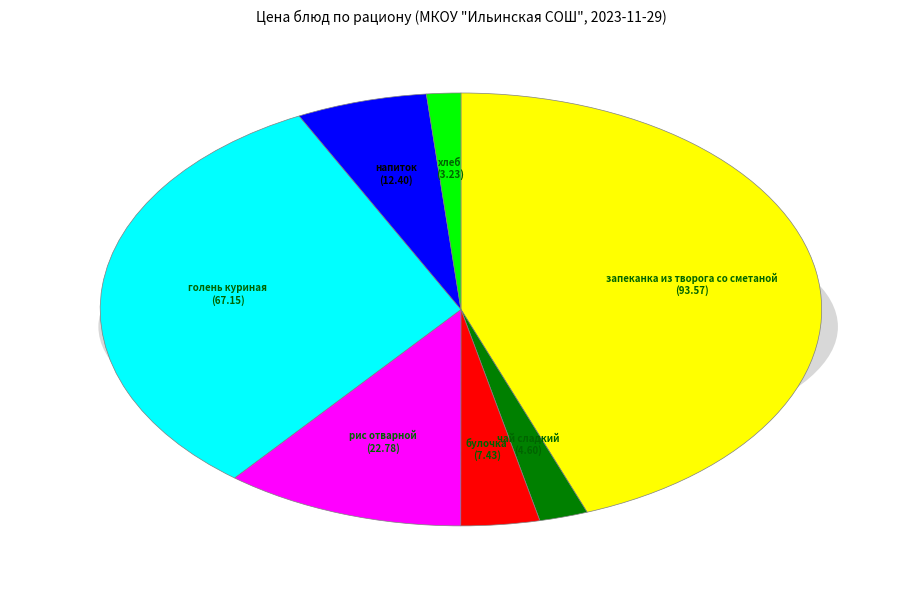

How many slices are in this pie chart?

7